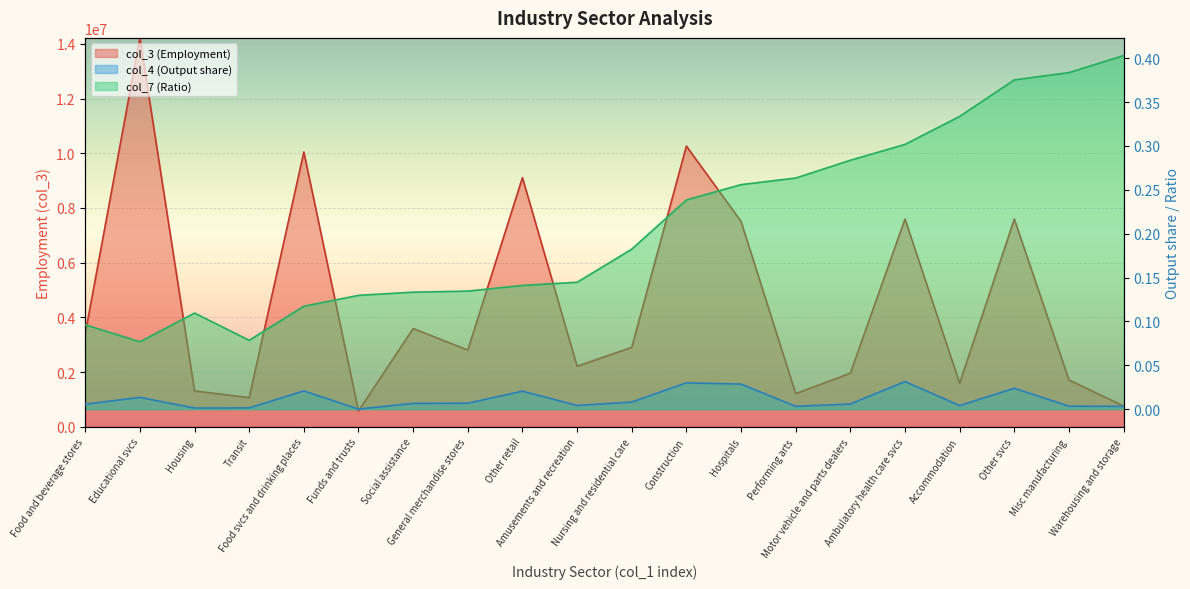

Rank the series by their maximum value, from highest to lowest.

col_3, col_7, col_4